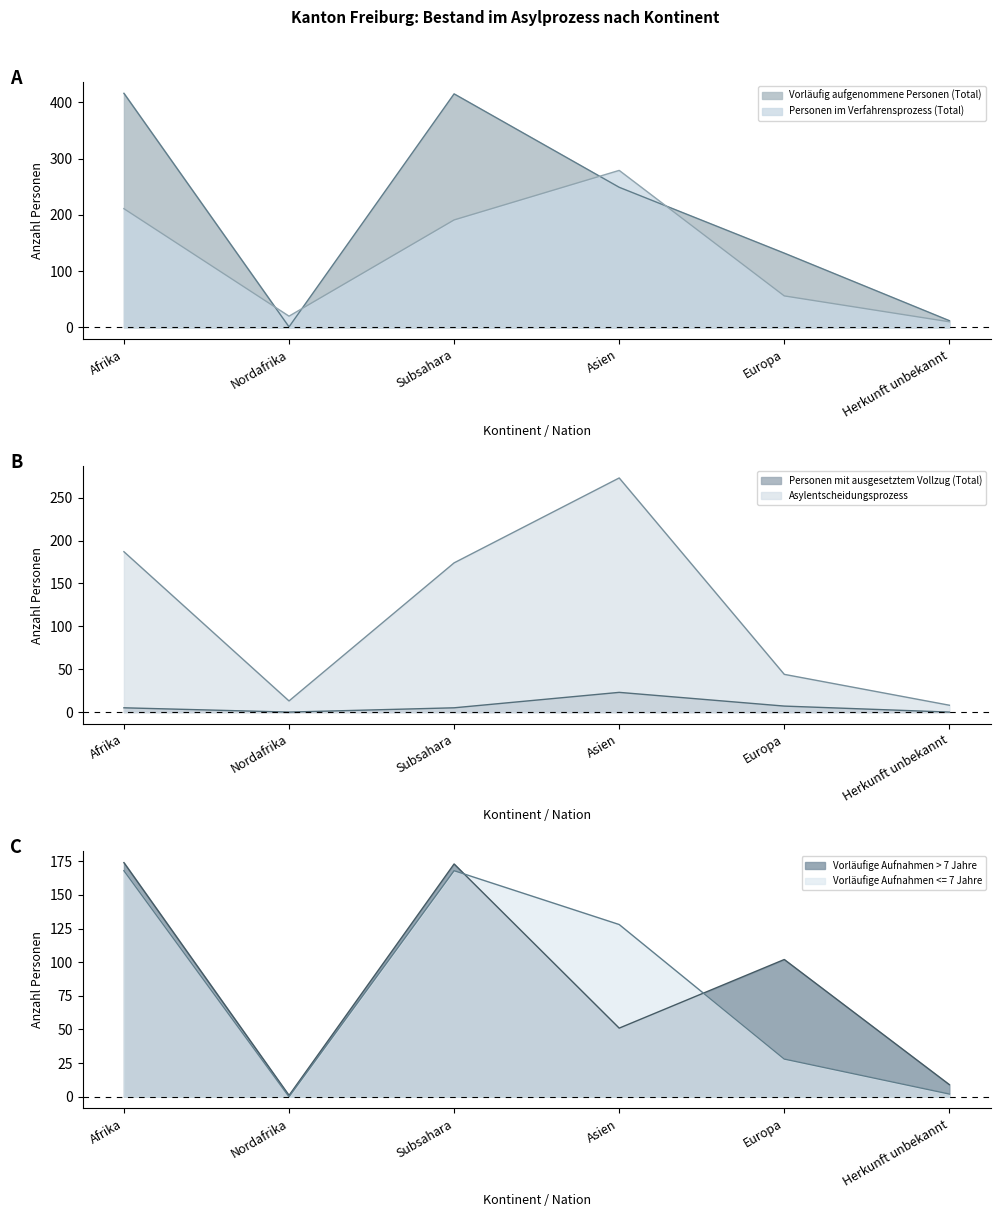

What is the spread (max minus min) of values at Nordafrika?

20